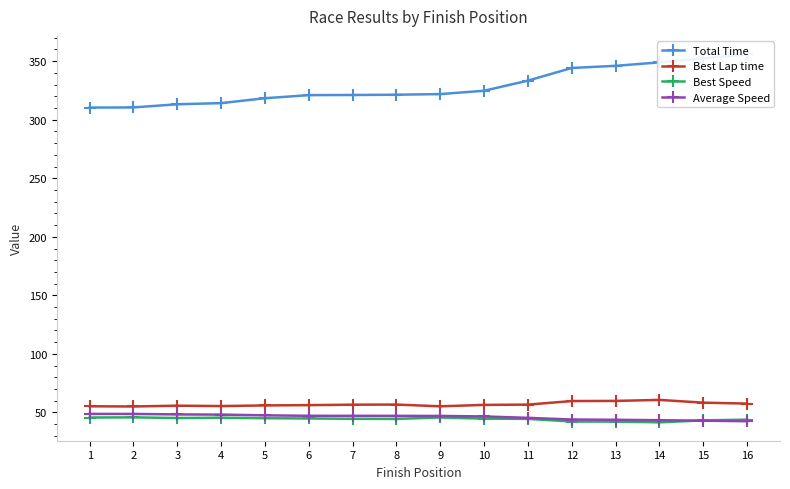

How many values in the Average Speed series are below 47?

8